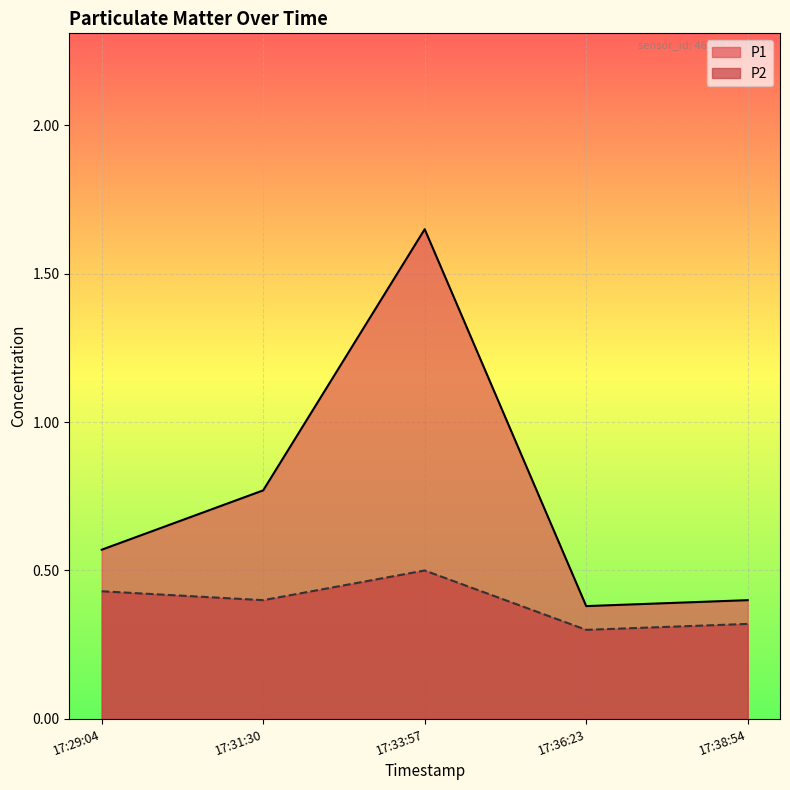

At 17:36:23, list the series in order from largest to smallest.

P1, P2